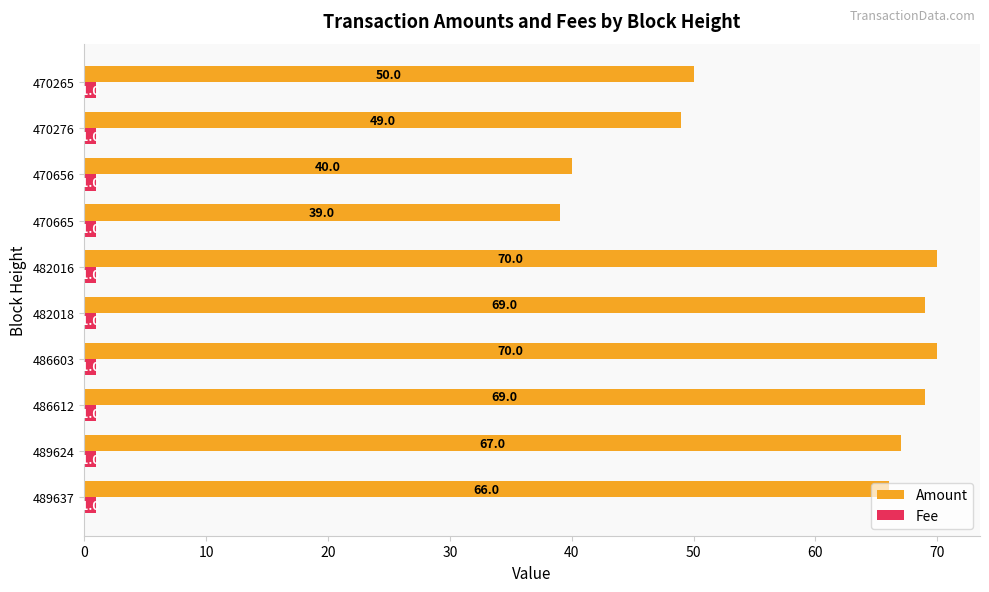

Rank the series by their average value, from lowest to highest.

Fee, Amount